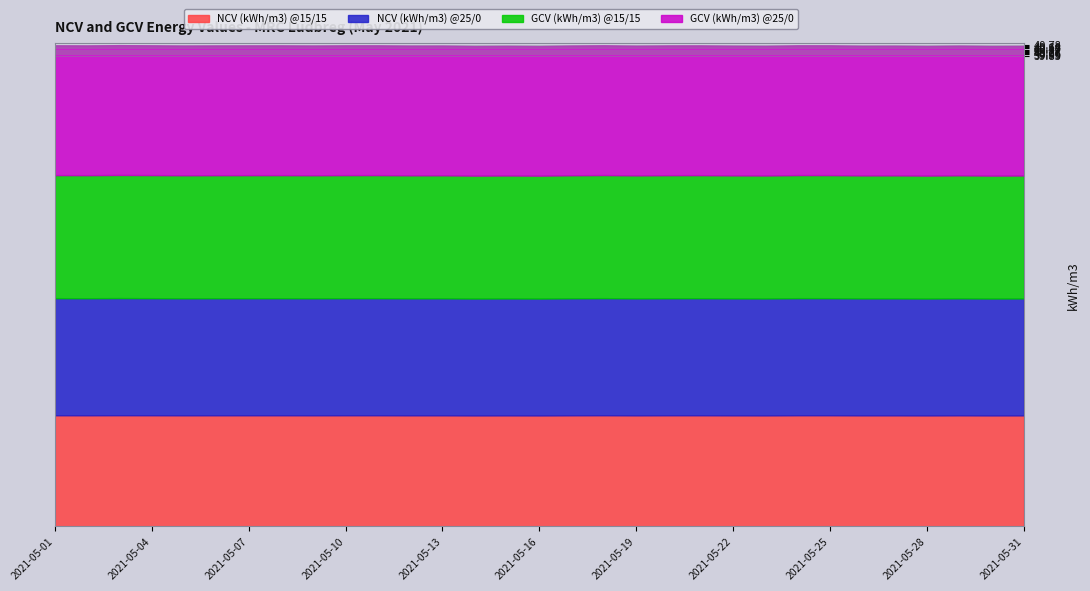

What is the value of the GCV (kWh/m3) @25/0 point at the 19th from the left?

11.0